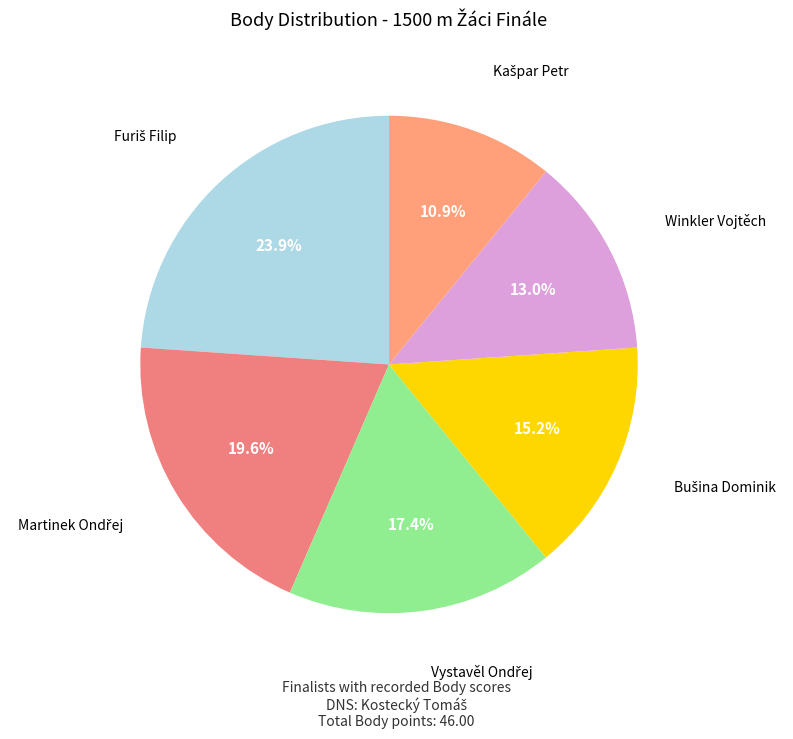

Does any single category account for the majority?

No